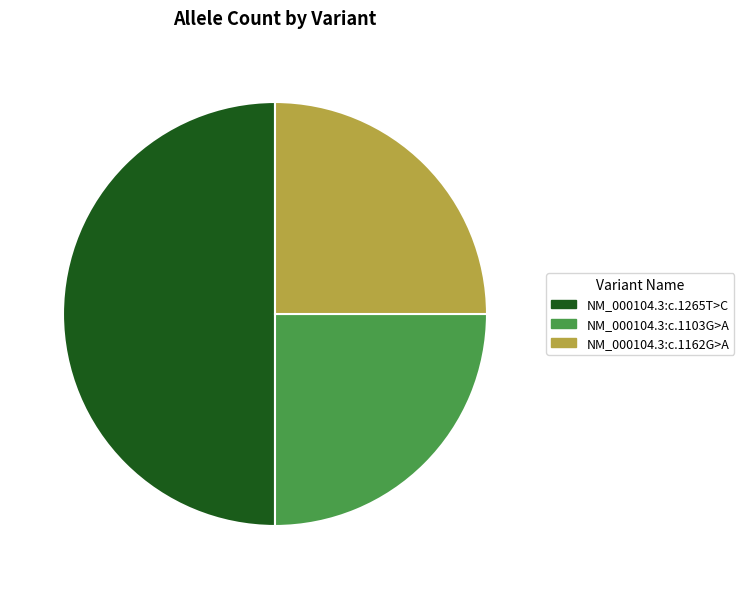

Is the sum of NM_000104.3:c.1103G>A and NM_000104.3:c.1265T>C greater than half?

Yes